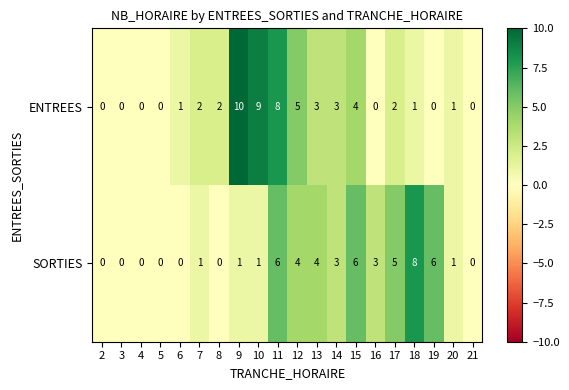

Which category has the highest value across all series?

9